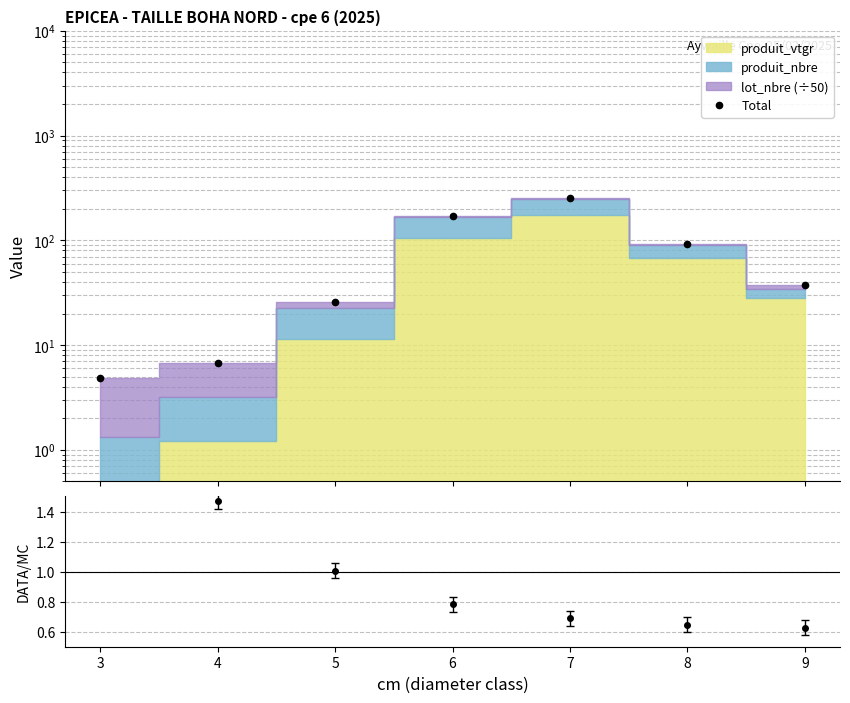

Which series changed the most between 4 and 9?

Total